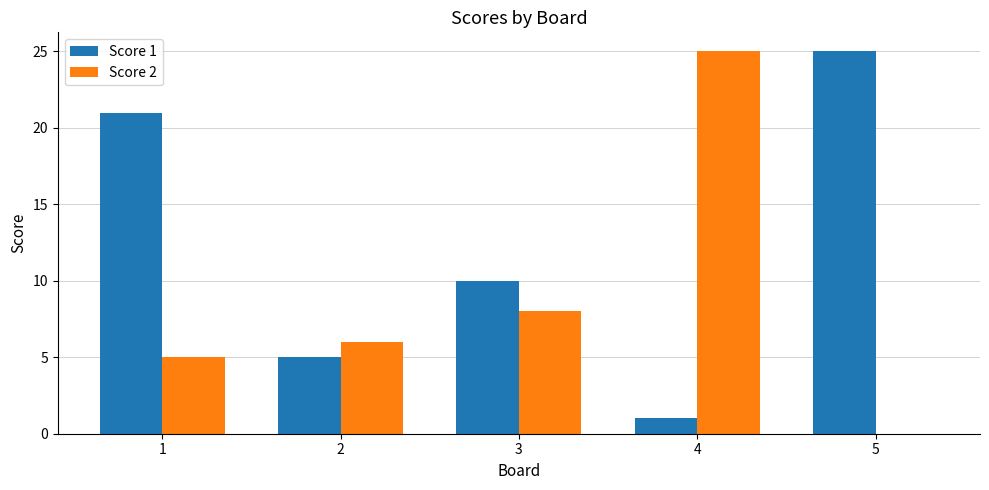

How many distinct data groups are displayed?

2